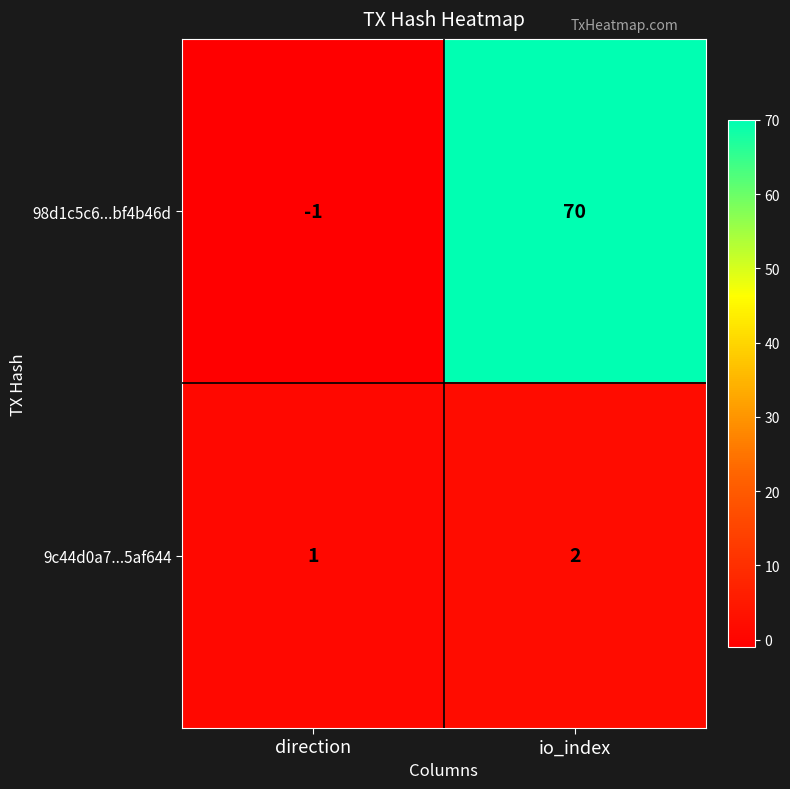

At which label is 98d1c5c6...bf4b46d closest to 34?

direction